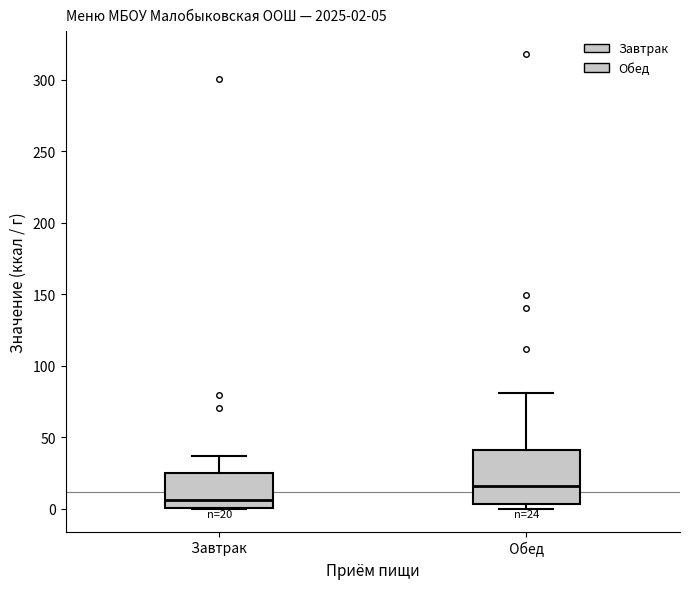

Which box is the tallest, from its lower edge to its upper edge?

Обед